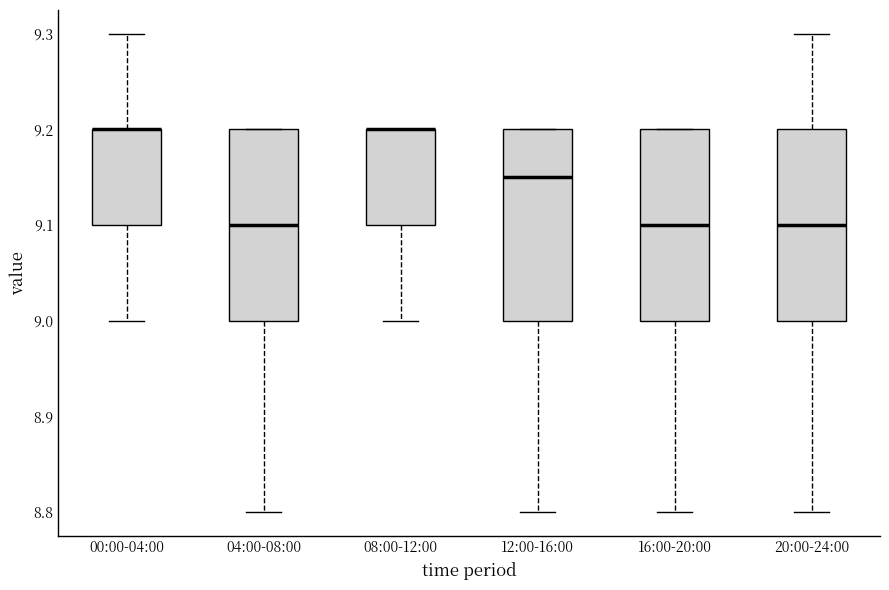

Reading left to right, transcribe this box plot: for each box, give where its median line is, the range the box spans, and where its two whiskers end, as read against the y-axis. The values are not printed on the chart, so give them approximately, as read against the axis.

00:00-04:00: median 9.20 (drawn on the box's upper edge), box 9.10 to 9.20, whiskers 9.00 to 9.30
04:00-08:00: median 9.10, box 9.00 to 9.20, whiskers 8.80 to 9.20
08:00-12:00: median 9.20 (drawn on the box's upper edge), box 9.10 to 9.20, whiskers 9.00 to 9.20
12:00-16:00: median 9.15, box 9.00 to 9.20, whiskers 8.80 to 9.20
16:00-20:00: median 9.10, box 9.00 to 9.20, whiskers 8.80 to 9.20
20:00-24:00: median 9.10, box 9.00 to 9.20, whiskers 8.80 to 9.30